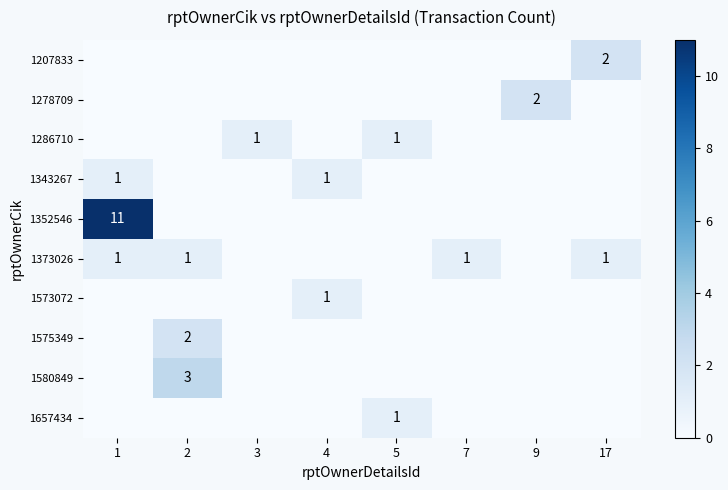

True or false: 1373026 has a value of 2 at 17.

False